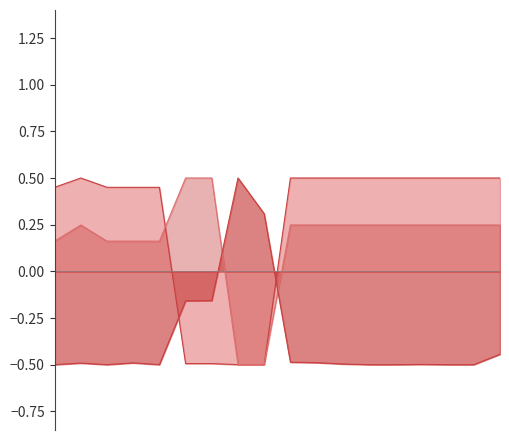

How many lines are shown in the chart?

3